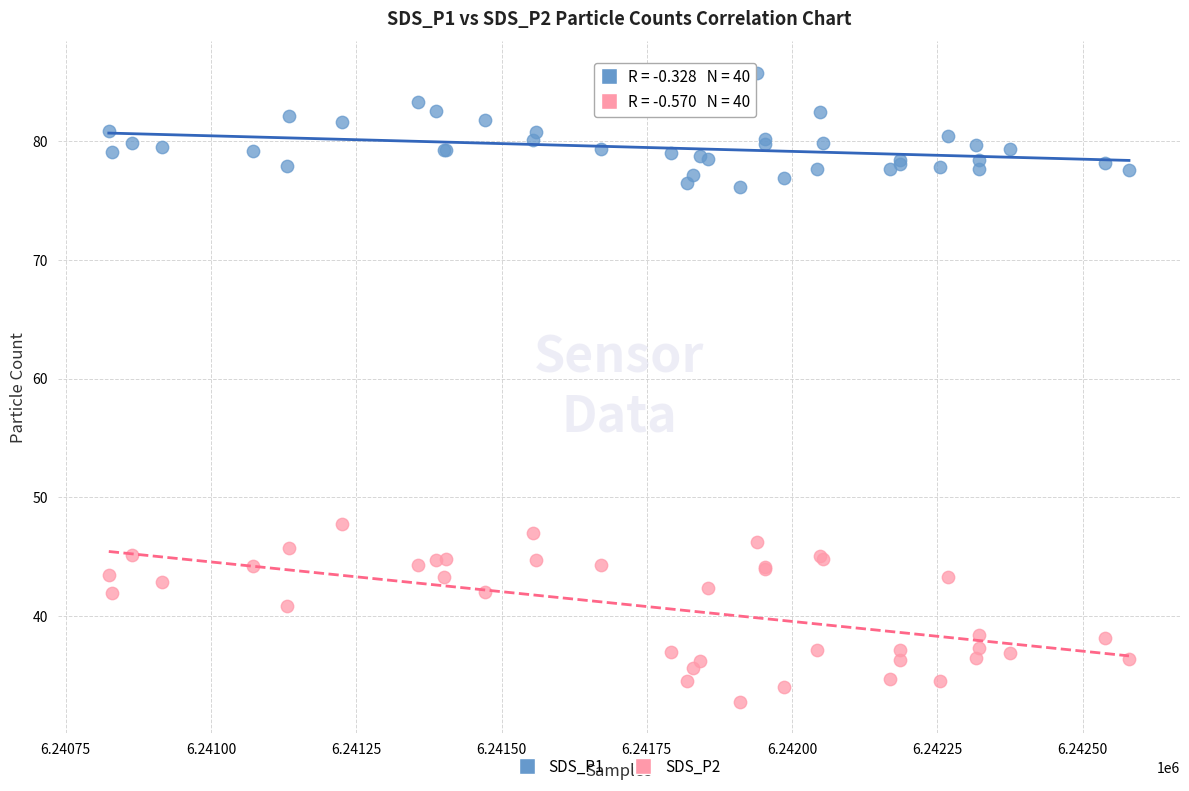

What is the X range (max minus min) for the scatter plot?

1756.0